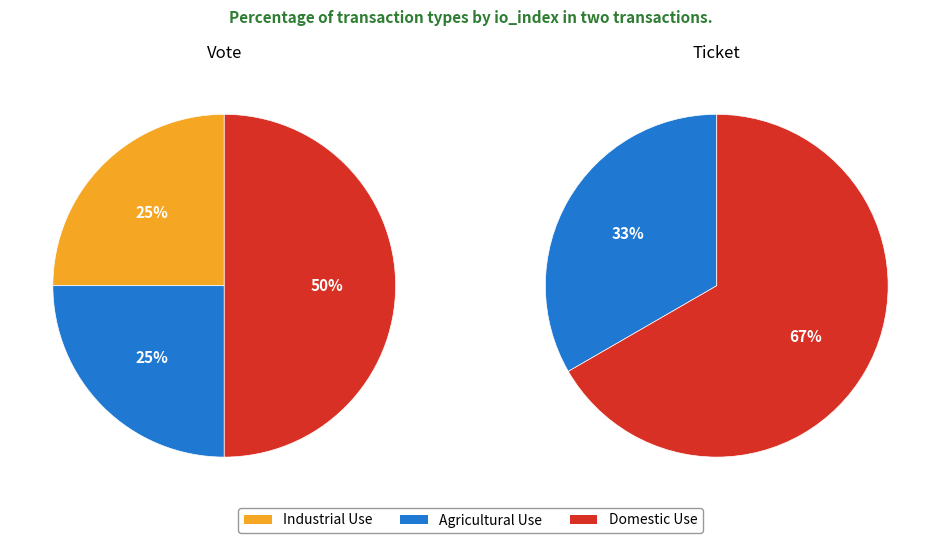

Is it true that Ticket is 100% of the pie?

True